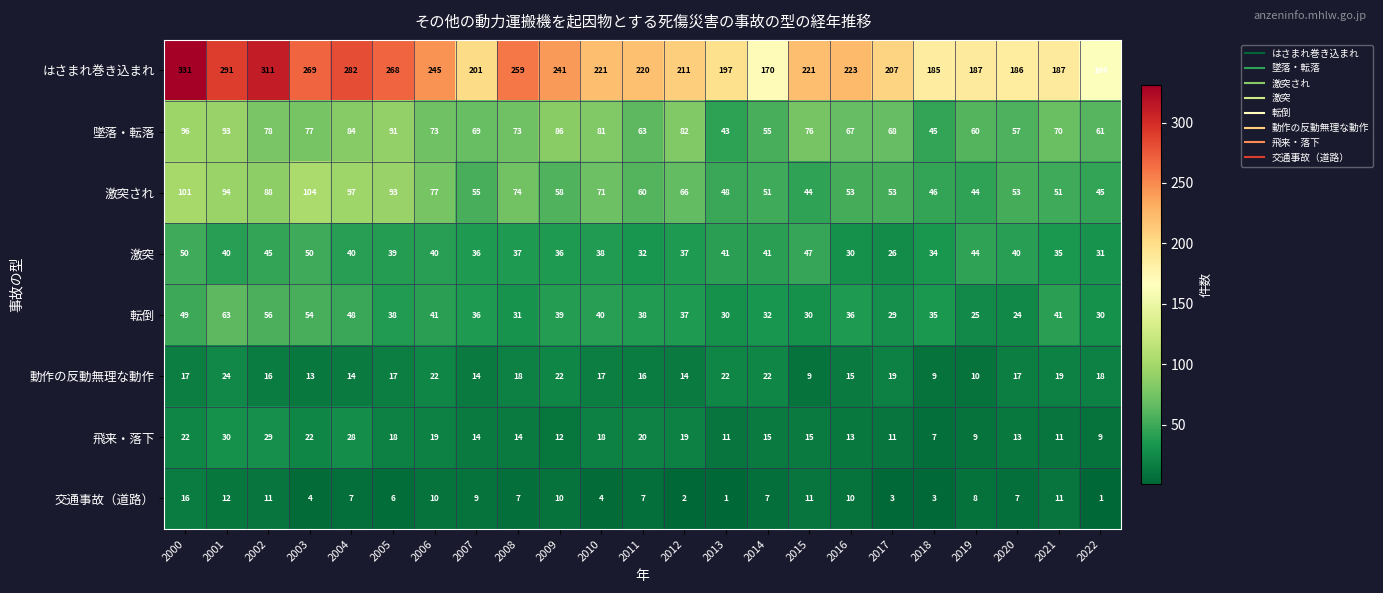

What is the sum of the 激突 values at 2016 and 2011?

62